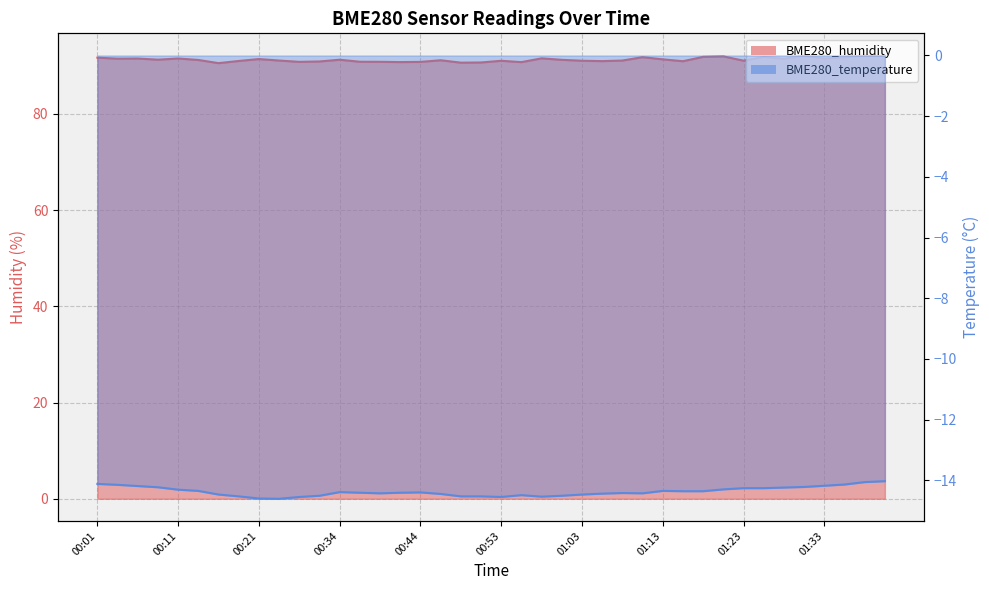

Which series has the widest spread of values?

BME280_humidity